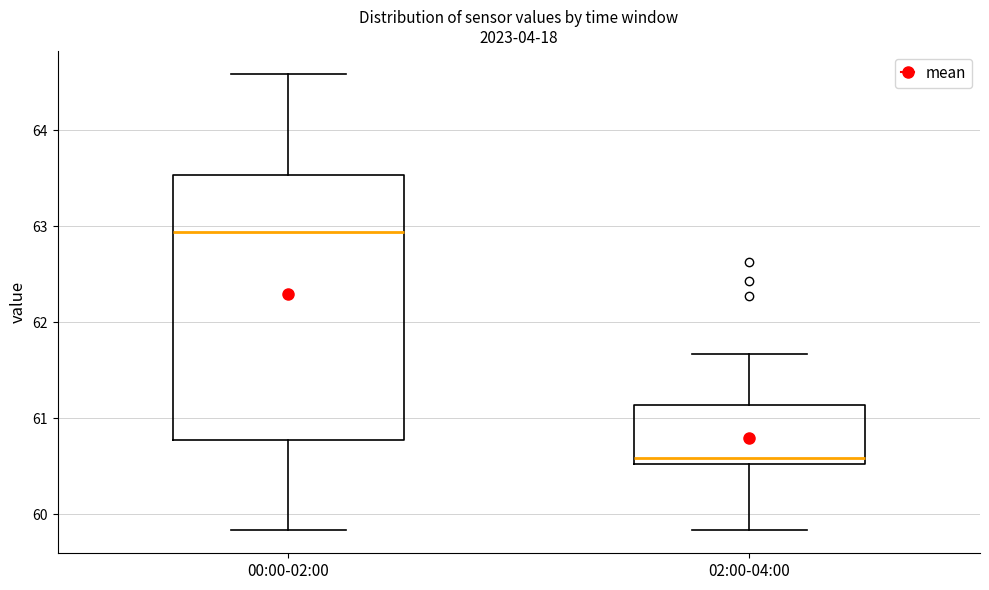

Reading left to right, read every box against the y-axis: the position of its median line, the range the box covers, and the ends of its whiskers. The values are not printed on the chart, so give them approximately, as read against the axis.

00:00-02:00: median 62.9, box 60.8 to 63.5, whiskers 59.8 to 64.6
02:00-04:00: median 60.6, box 60.5 to 61.1, whiskers 59.8 to 61.7